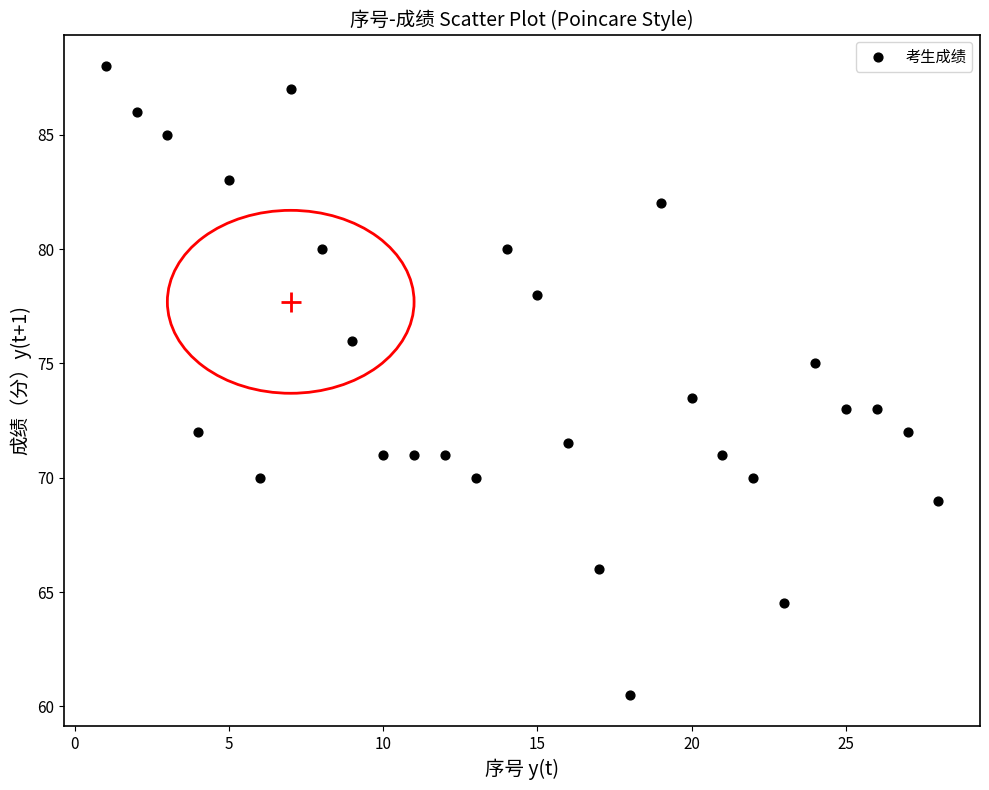

What Y value in the scatter plot is closest to 74?

73.5